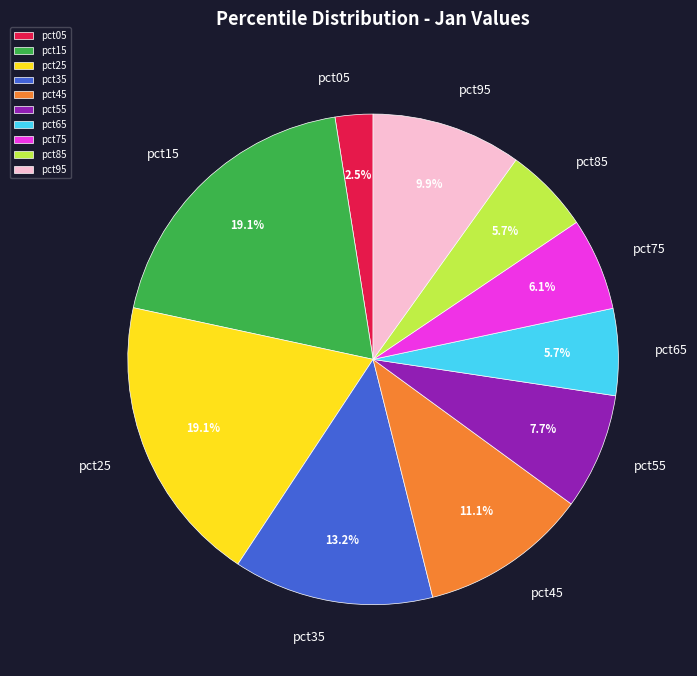

Is there any slice that represents more than half of the pie?

No